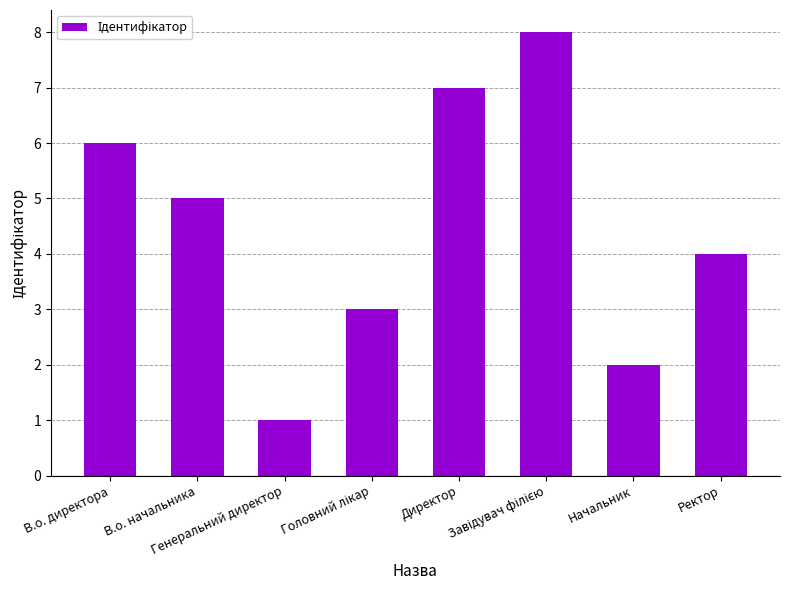

What is the smallest value displayed?

1